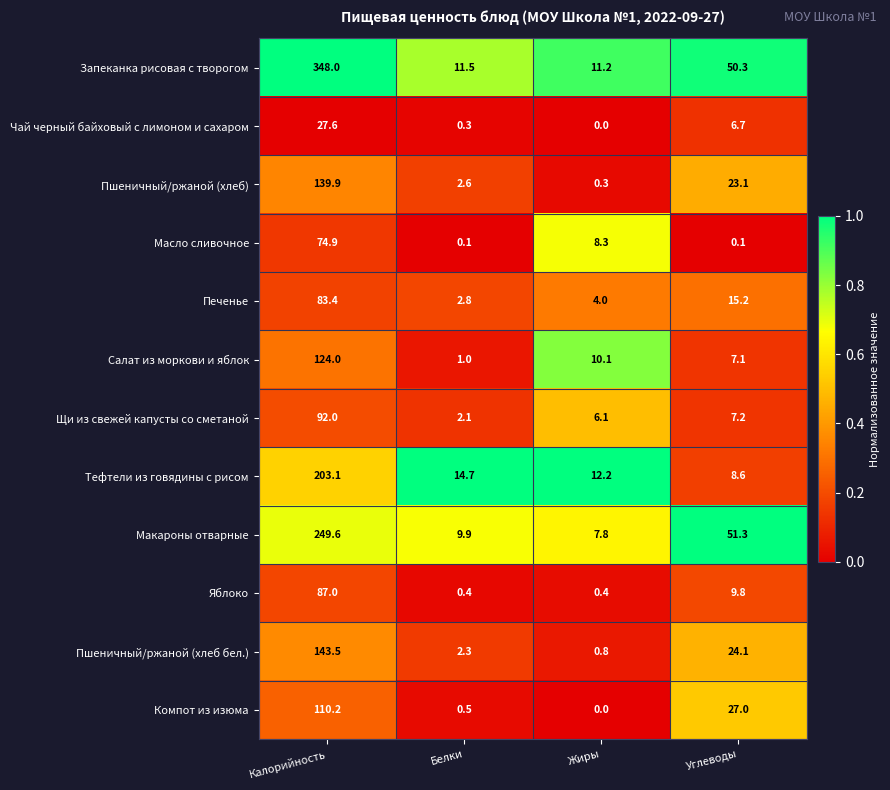

At which category is the sum across all series the highest?

Калорийность